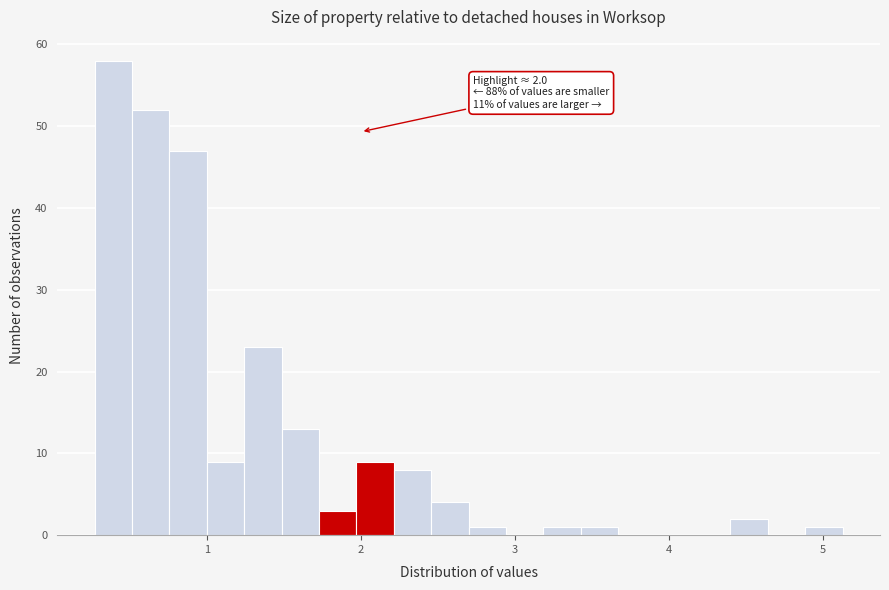

Read against the x-axis, roughly where is the centre of the tallest bar?

0.4